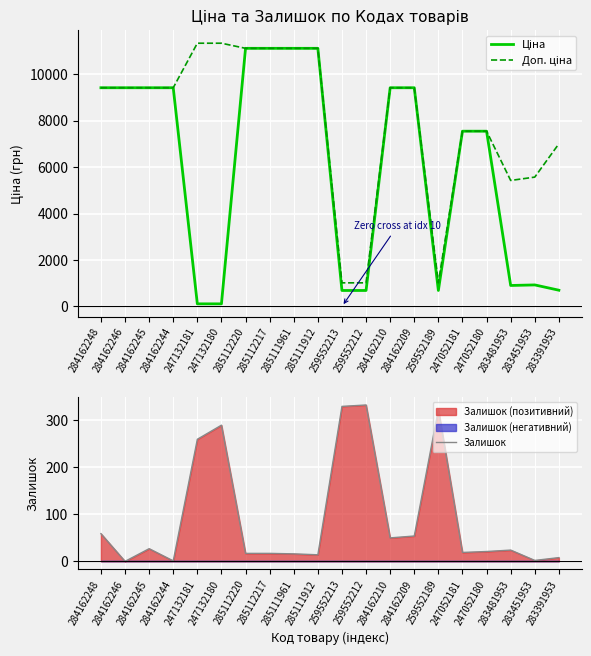

The value of Залишок at 285111912 is 14.0. True or false?

True